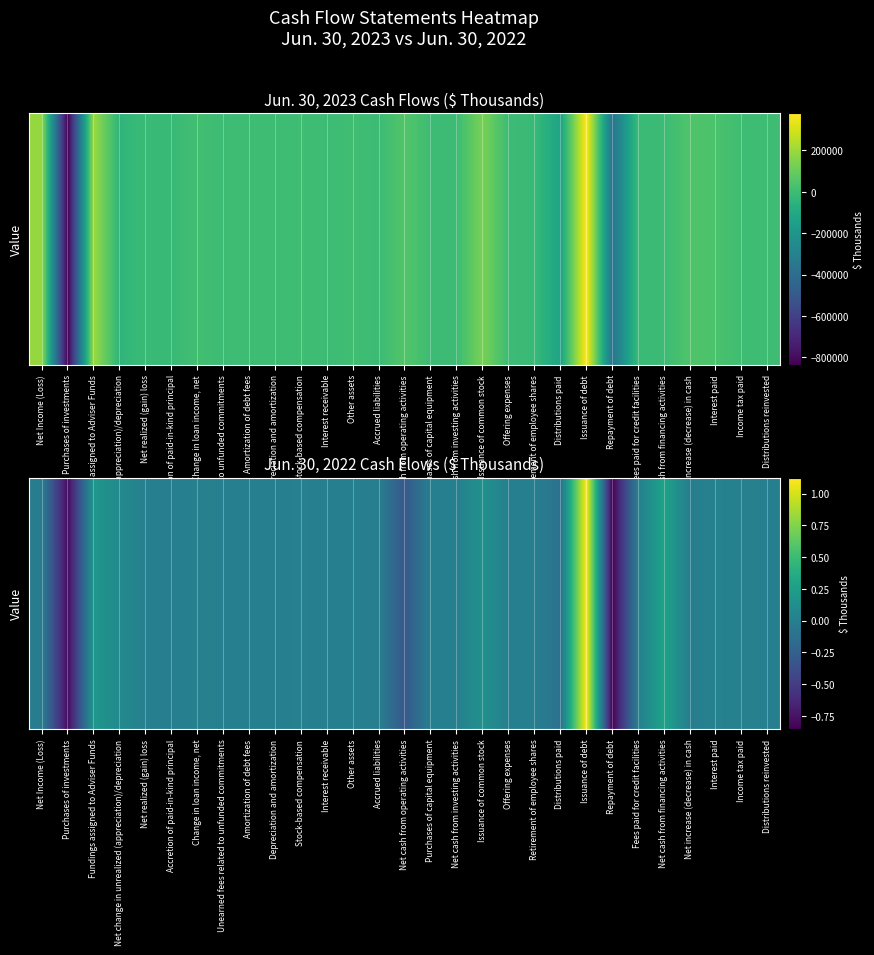

Is it true that the value at Distributions reinvested is 1946?

True